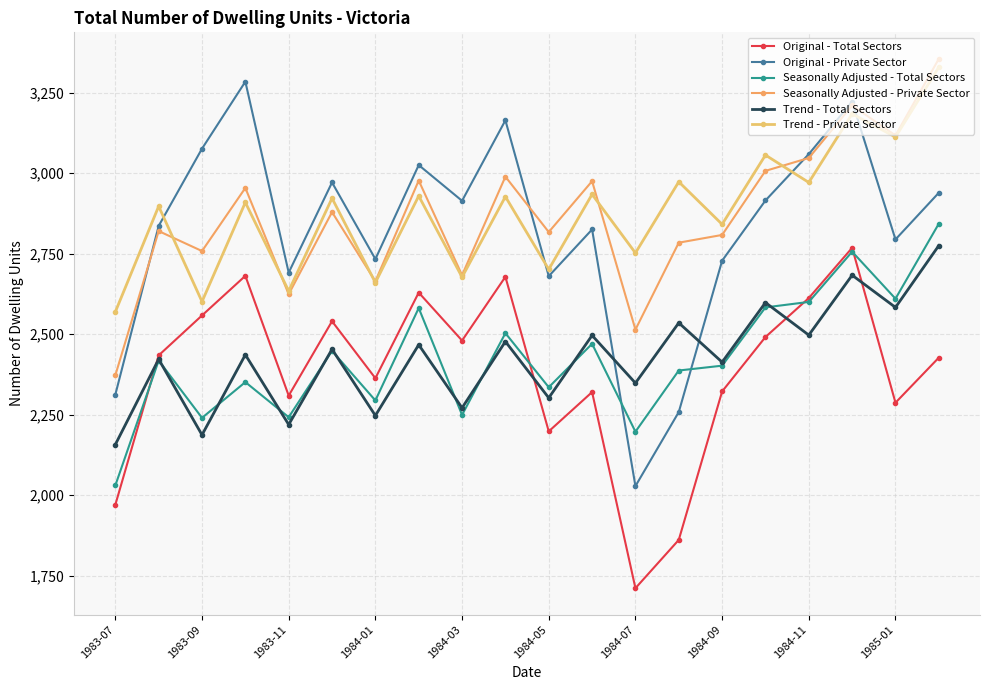

What is the average value of the Original - Total Sectors series?

2382